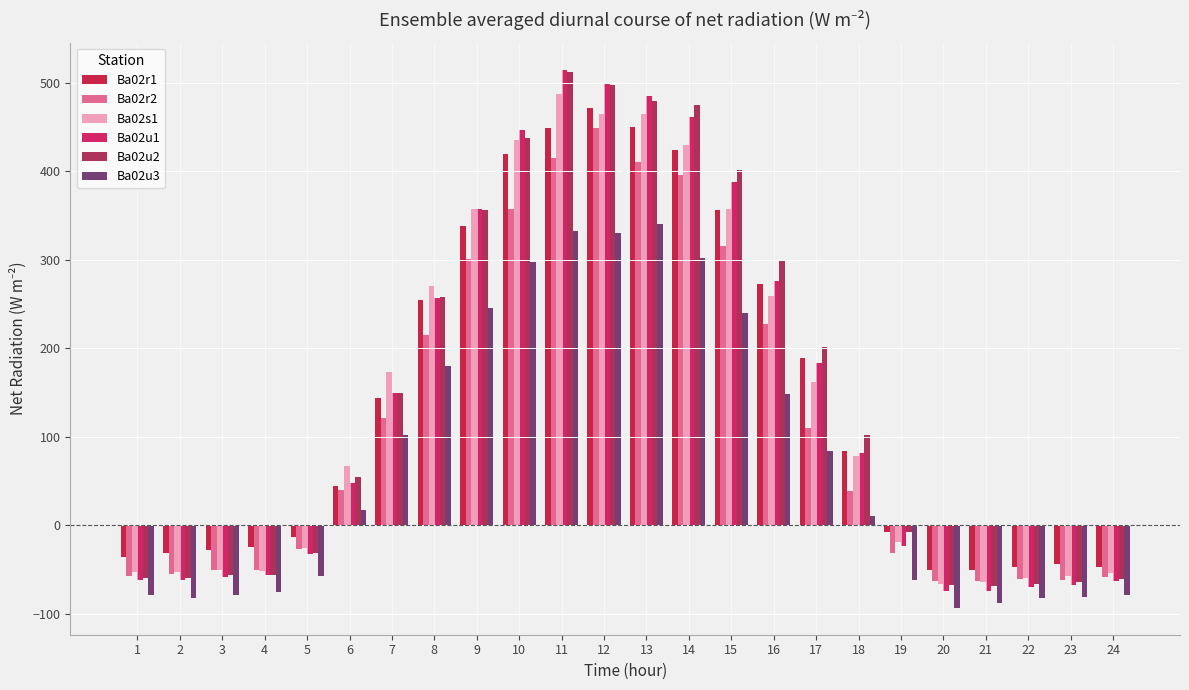

What is the difference between the maximum and second lowest values in the Ba02u3 series?

427.7